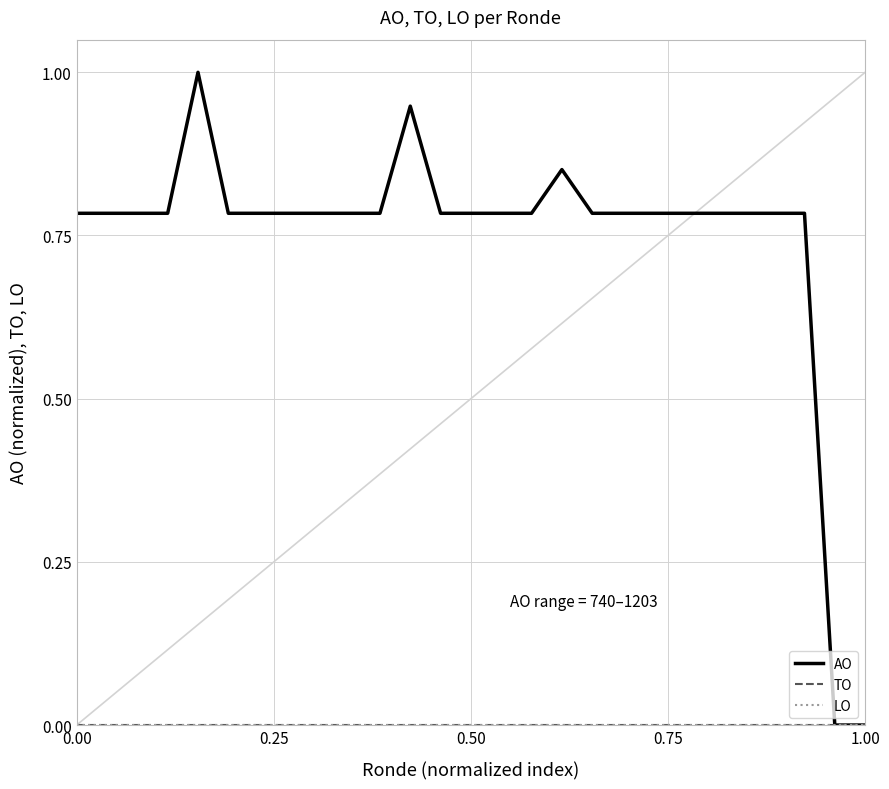

True or false: TO and LO cross at least once.

False